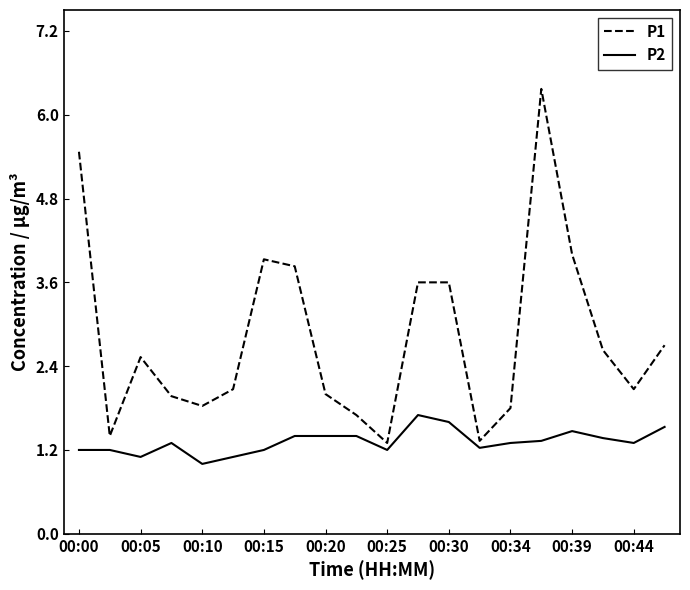

List the series in order of their overall mean, highest first.

P1, P2